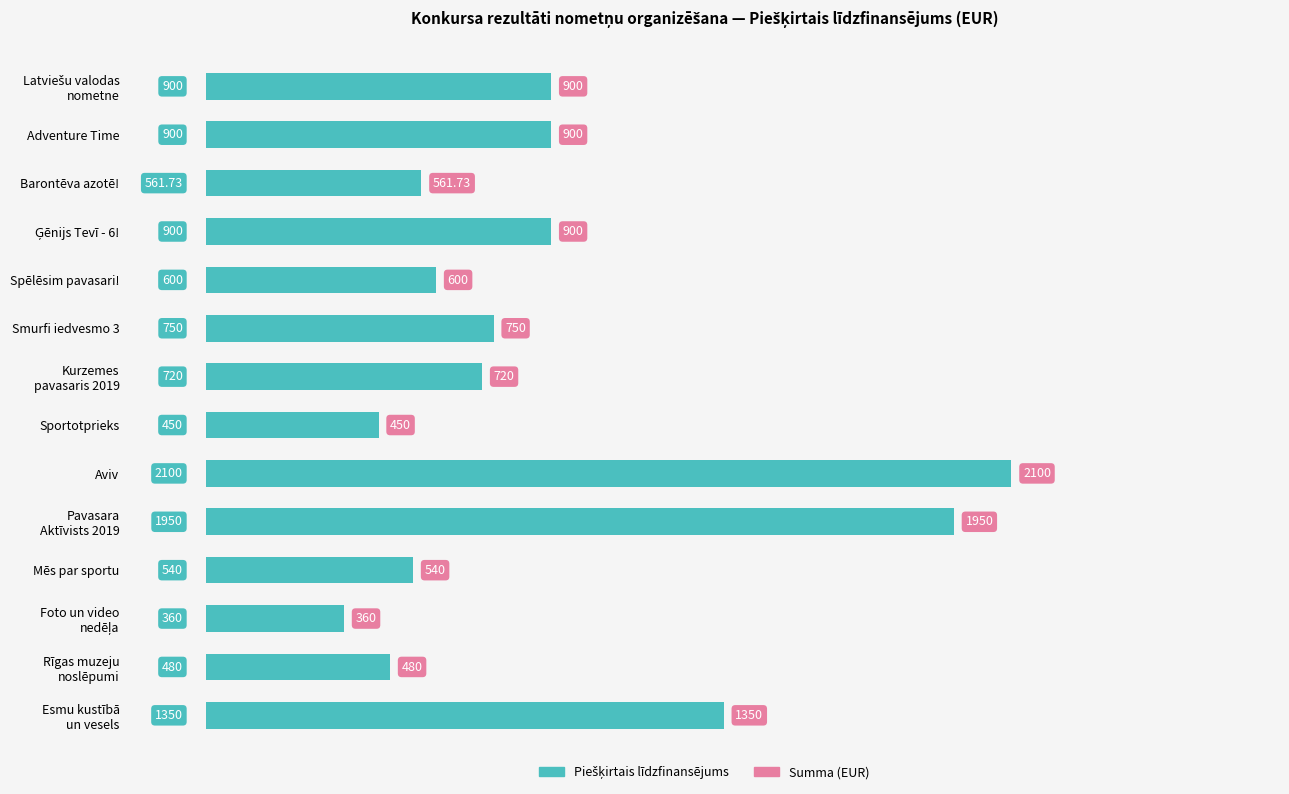

What is the label of the 5th bar from the top?

Spēlēsim pavasari!